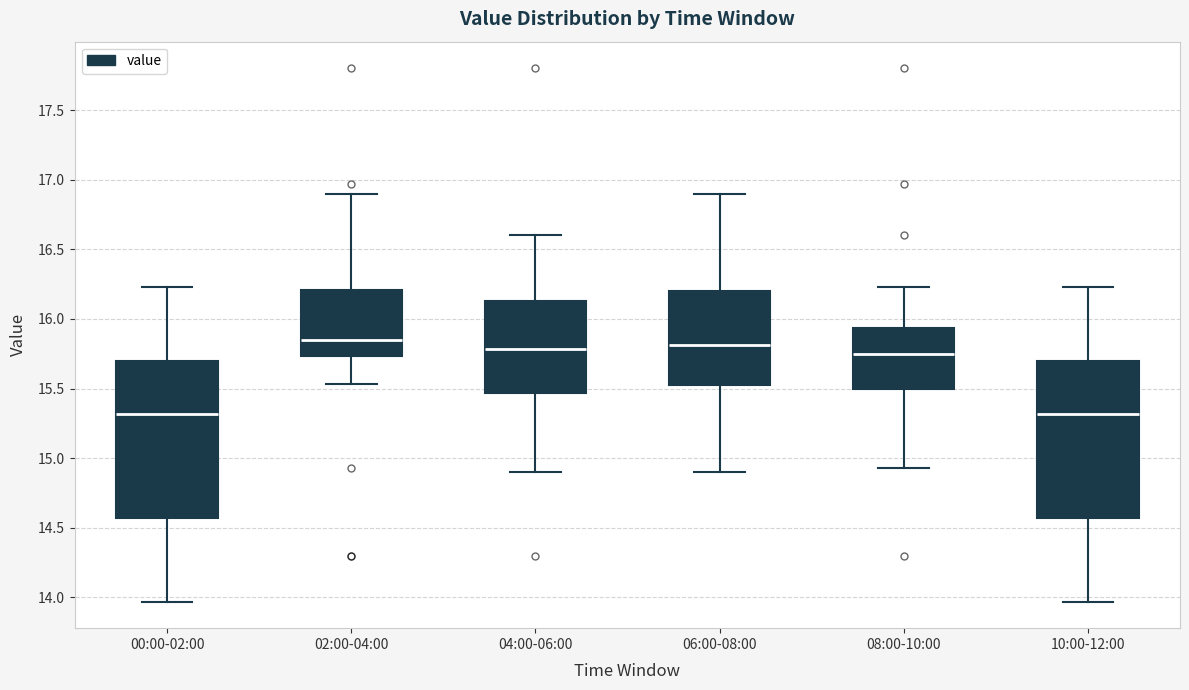

Reading left to right, read every box against the y-axis: the position of its median line, the range the box covers, and the ends of its whiskers. The values are not printed on the chart, so give them approximately, as read against the axis.

00:00-02:00: median 15.30, box 14.55 to 15.70, whiskers 13.95 to 16.25
02:00-04:00: median 15.85, box 15.75 to 16.20, whiskers 15.55 to 16.90
04:00-06:00: median 15.80, box 15.45 to 16.15, whiskers 14.90 to 16.60
06:00-08:00: median 15.80, box 15.50 to 16.20, whiskers 14.90 to 16.90
08:00-10:00: median 15.75, box 15.50 to 15.95, whiskers 14.95 to 16.25
10:00-12:00: median 15.30, box 14.55 to 15.70, whiskers 13.95 to 16.25